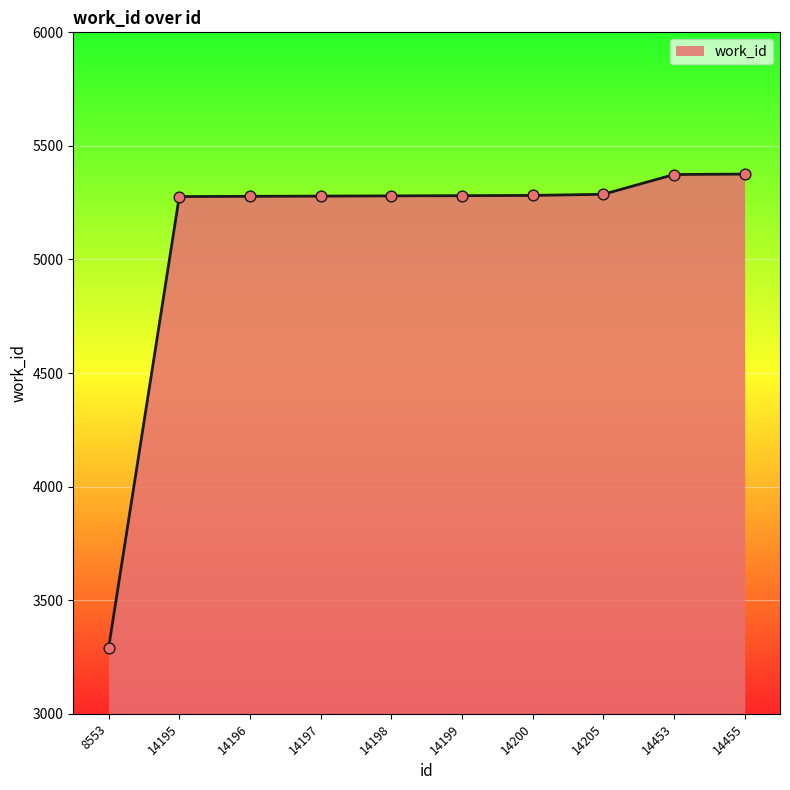

What is the change in value from 14195 to 14197?

+2